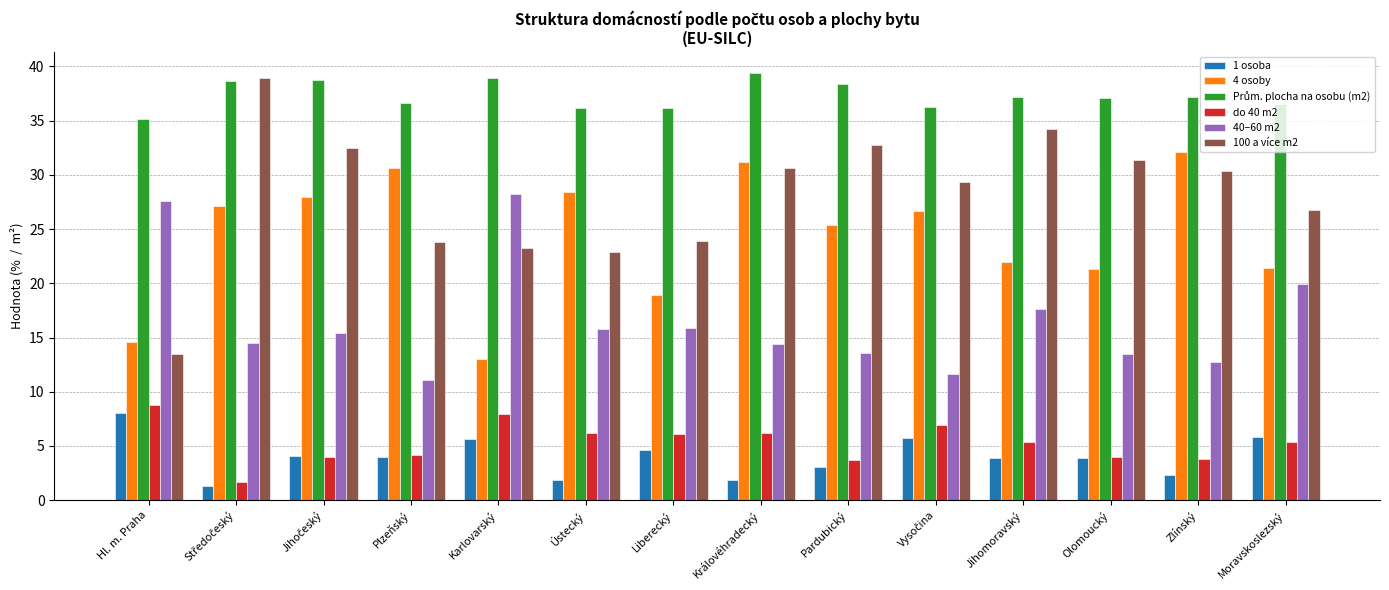

What is the total value across all series at Moravskoslezský?

115.9